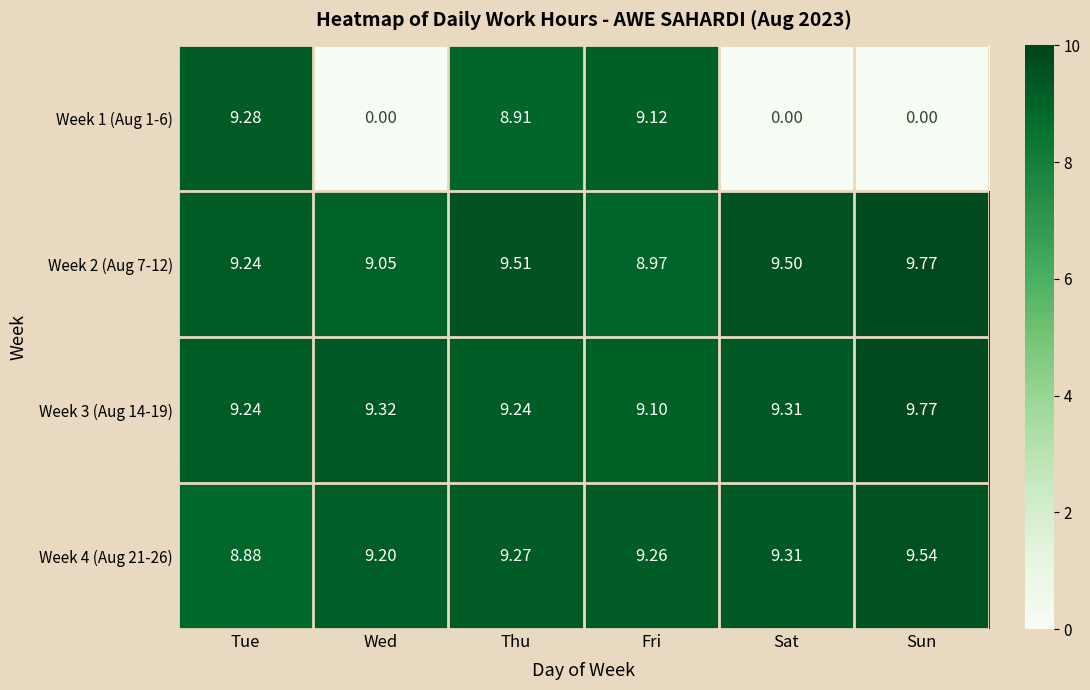

Where does the Week 2 (Aug 7-12) series first go above 9?

Tue